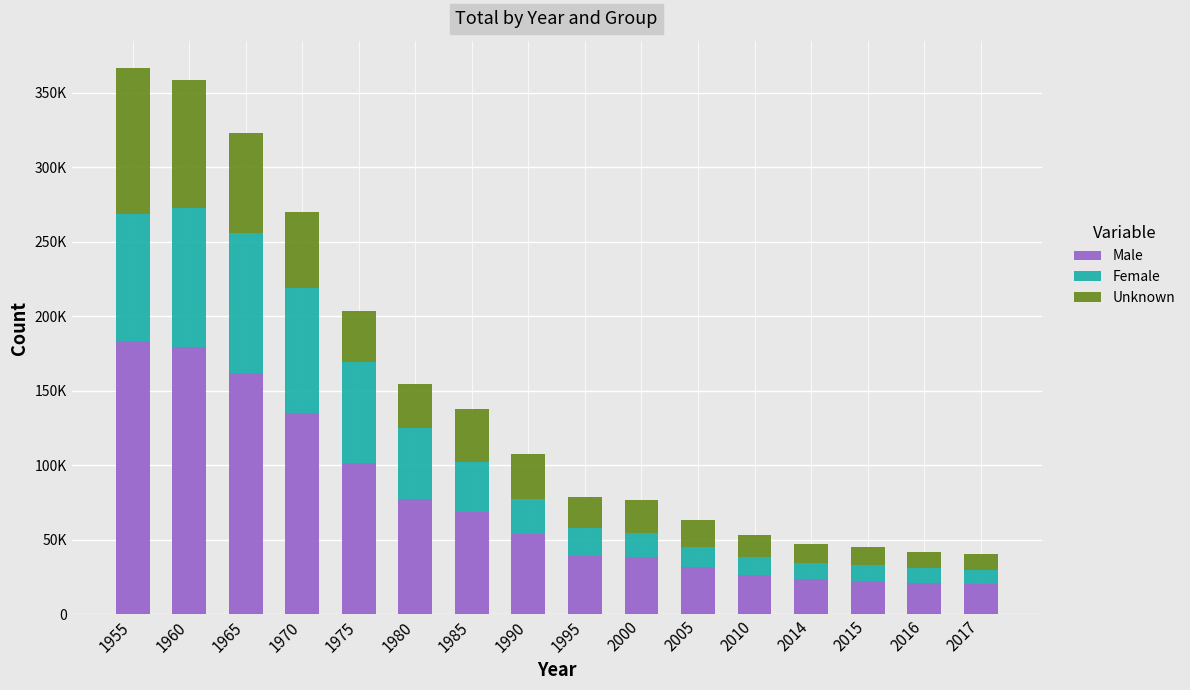

List the series in order of their peak value, highest first.

Male, Unknown, Female